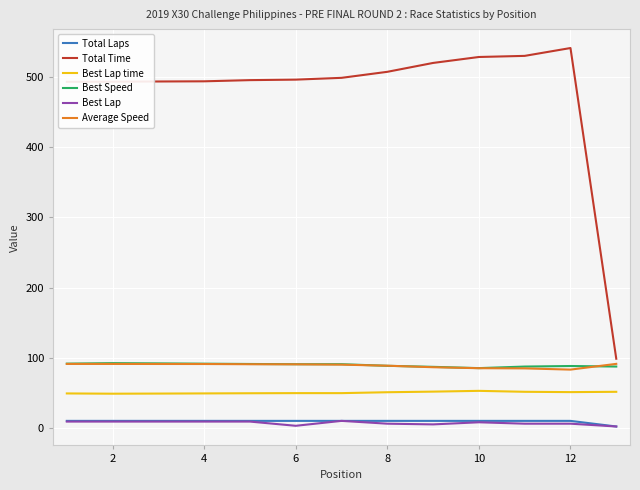

Which series has the largest total across all categories?

Total Time